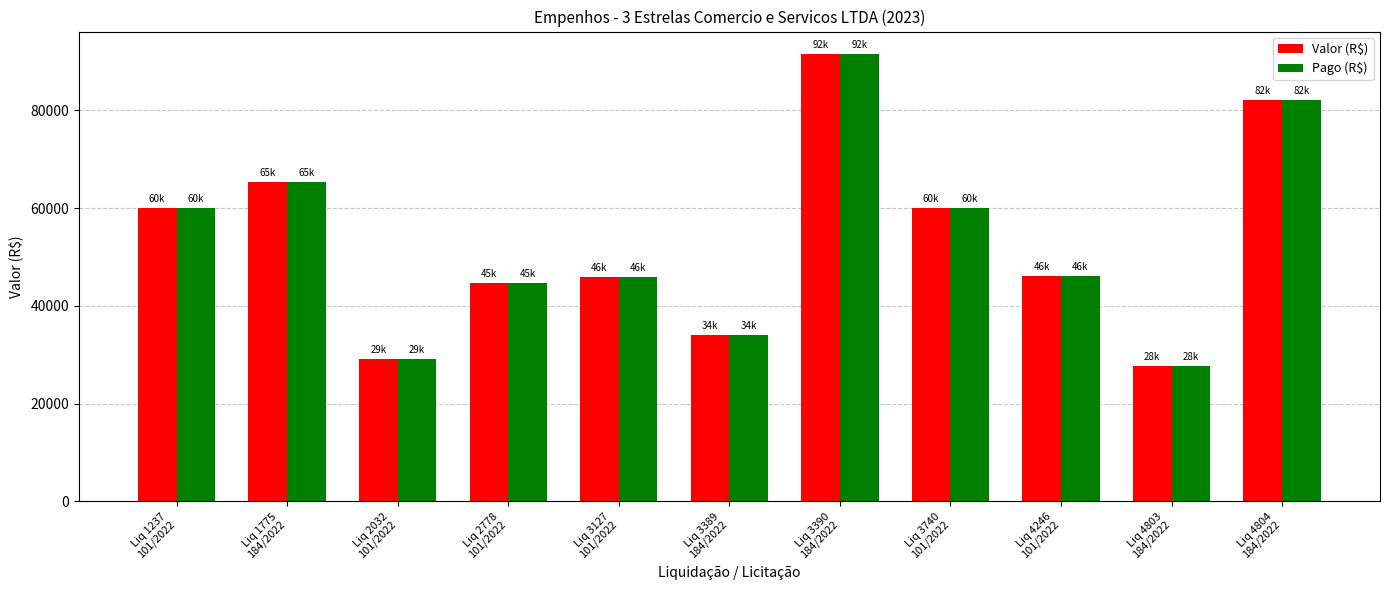

What are all the series names shown in the legend?

Valor (R$), Pago (R$)